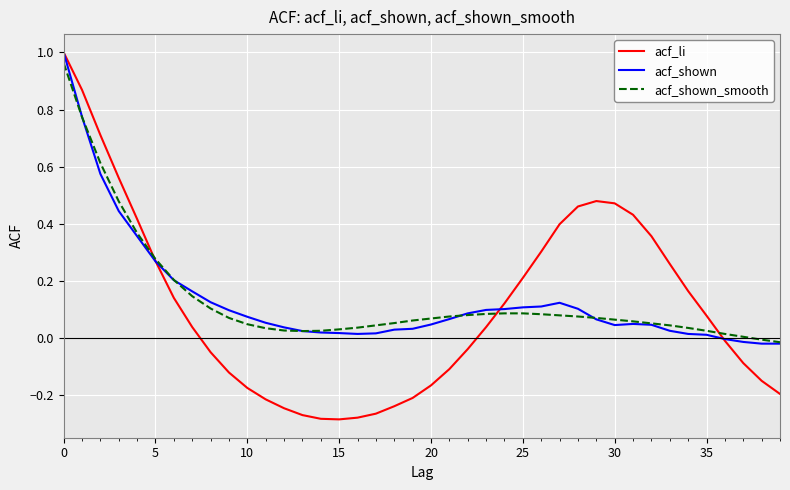

How many lines are shown in the chart?

3